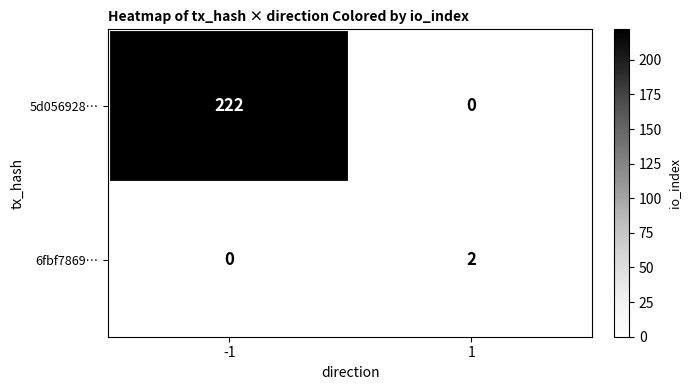

The 5d056928… series shows 0 at 1. True or false?

True